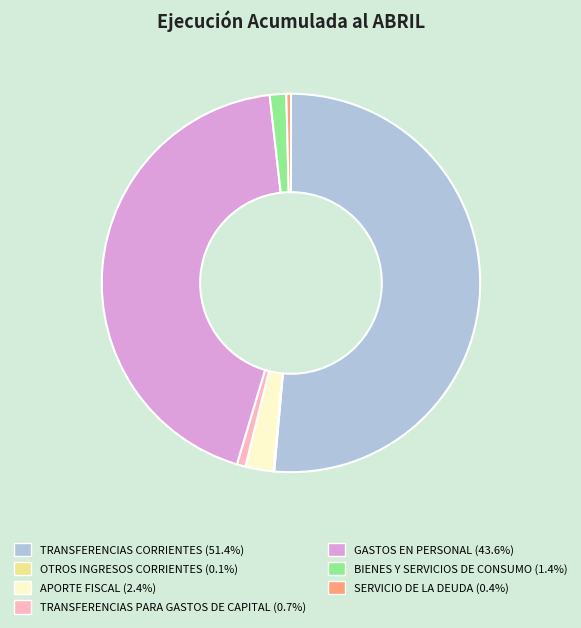

Does any single category account for the majority?

Yes